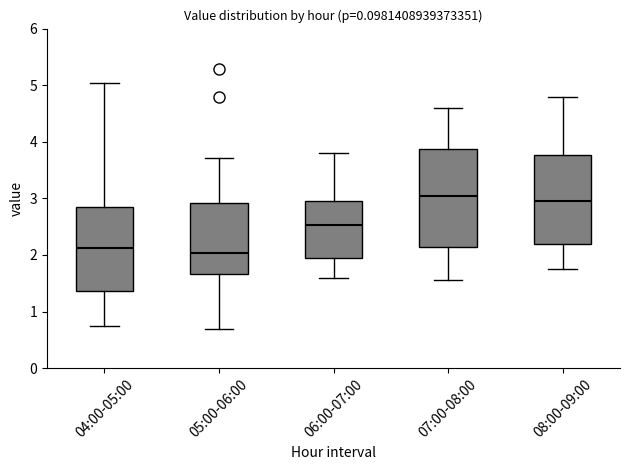

Reading left to right, read every box against the y-axis: the position of its median line, the range the box covers, and the ends of its whiskers. The values are not printed on the chart, so give them approximately, as read against the axis.

04:00-05:00: median 2.1, box 1.4 to 2.9, whiskers 0.8 to 5.0
05:00-06:00: median 2.0, box 1.7 to 2.9, whiskers 0.7 to 3.7
06:00-07:00: median 2.5, box 2.0 to 3.0, whiskers 1.6 to 3.8
07:00-08:00: median 3.1, box 2.1 to 3.9, whiskers 1.6 to 4.6
08:00-09:00: median 3.0, box 2.2 to 3.8, whiskers 1.8 to 4.8